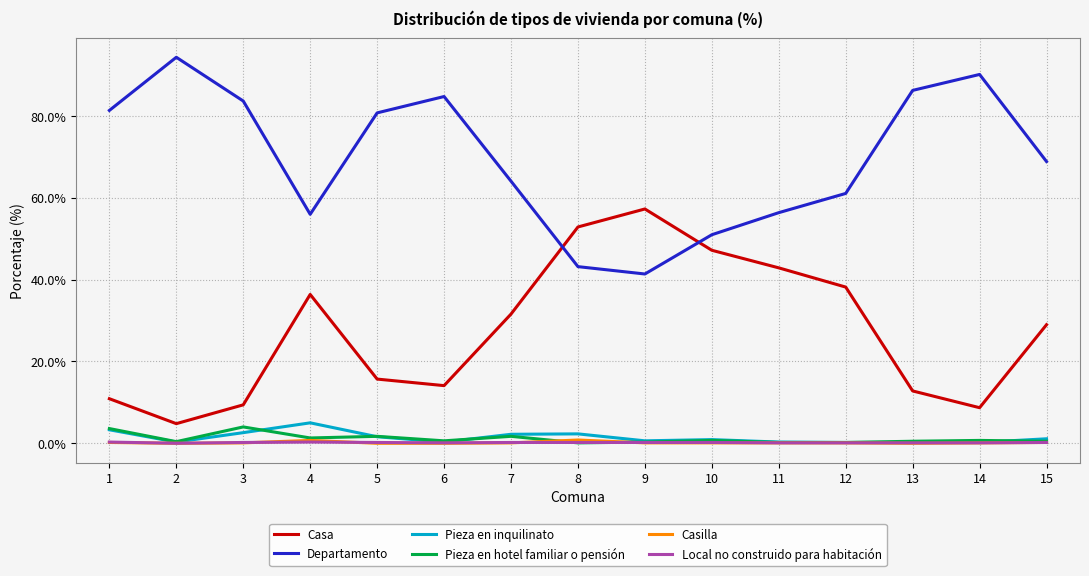

Which series has the largest total across all categories?

Departamento